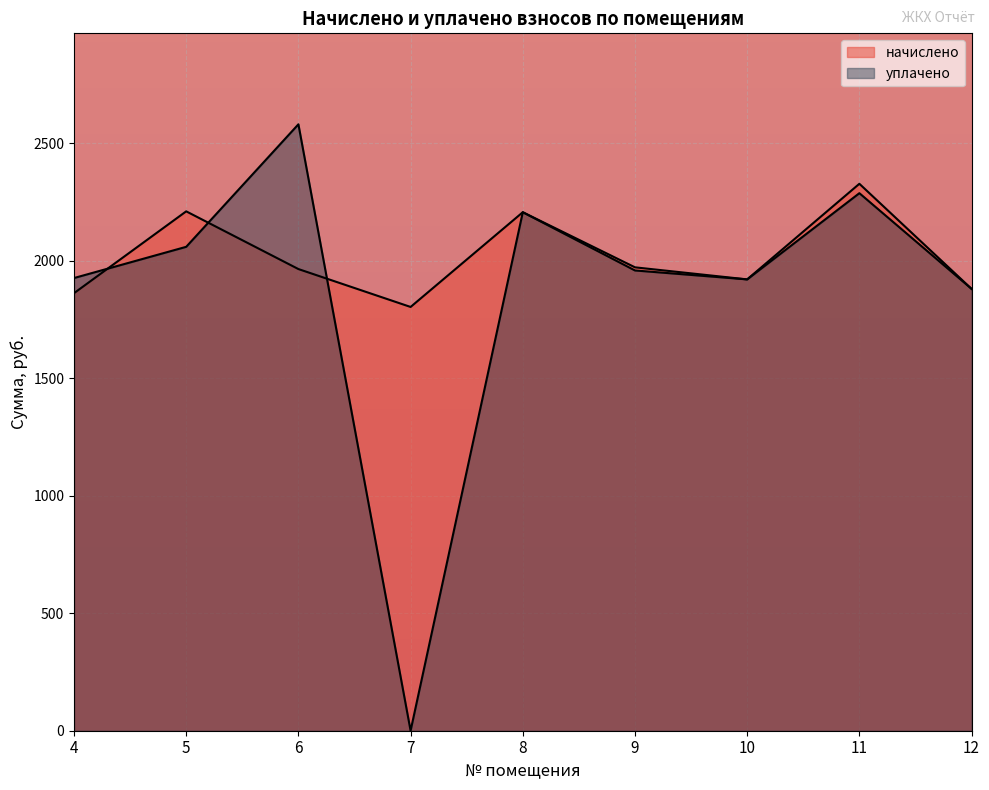

How many lines are shown in the chart?

2